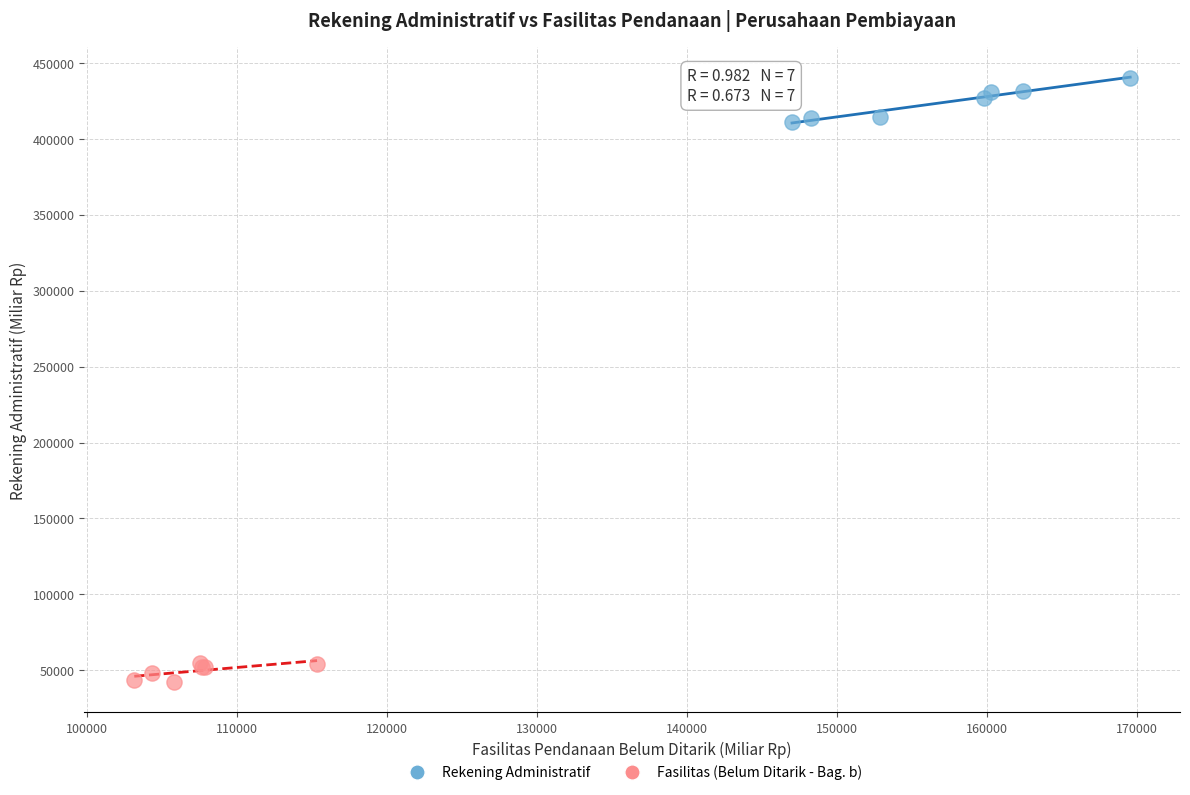

Which series reaches the maximum Y coordinate?

Rekening Administratif